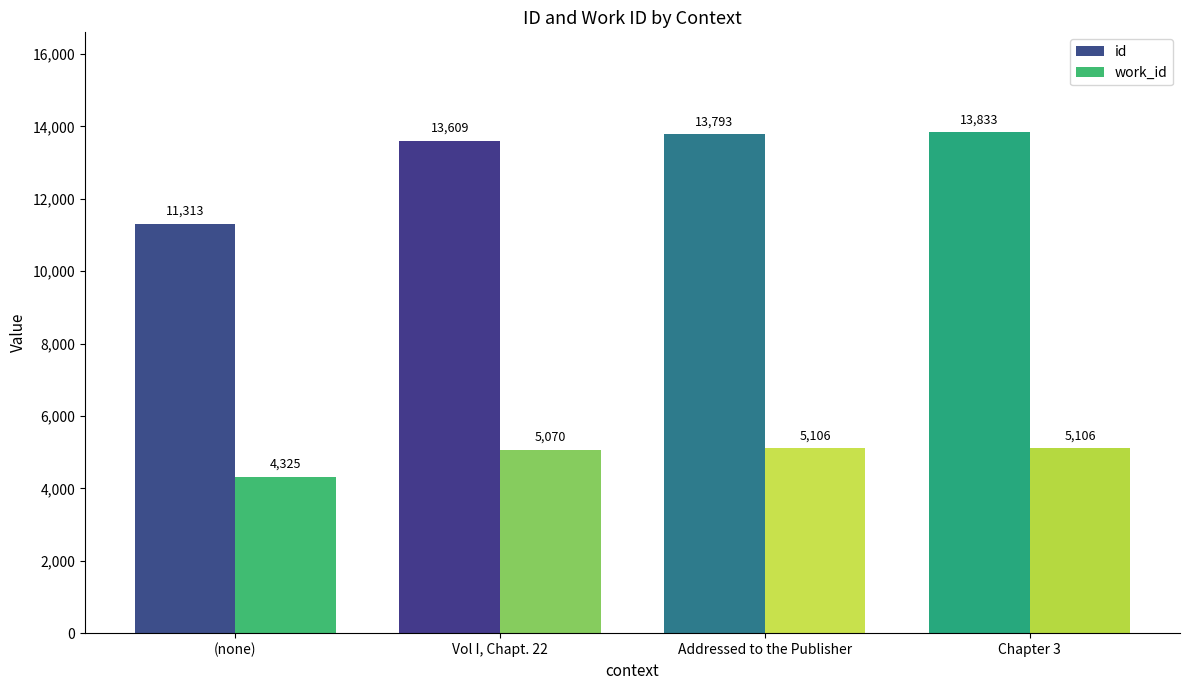

True or false: work_id has a value of 2821 at Chapter 3.

False